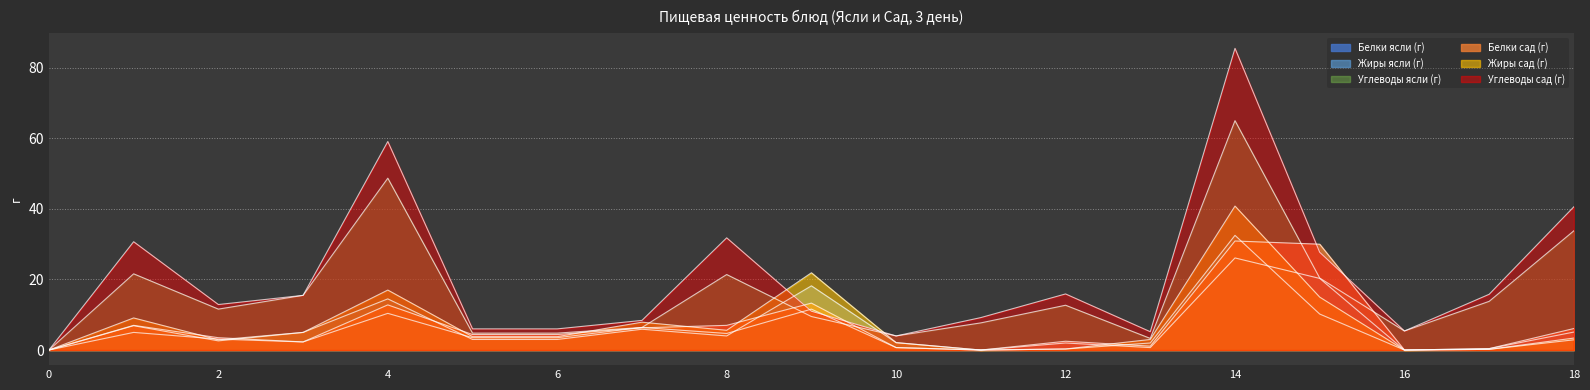

Where is Жиры сад (г) nearest to the value 20?

Котлеты мясные (ясли)